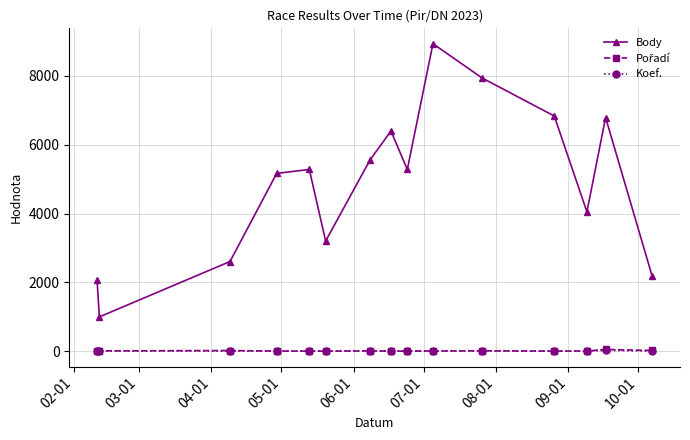

Which series has the largest range (max minus min)?

Body